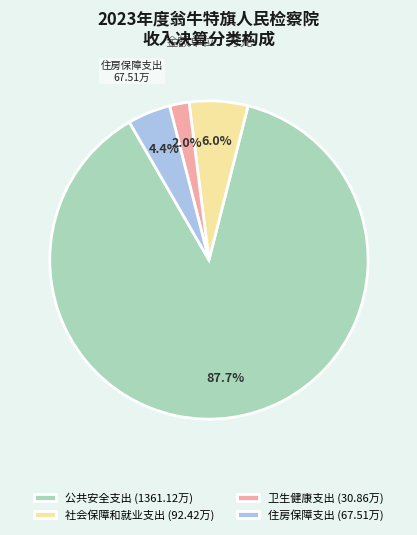

Which has a higher value, 住房保障支出 or 社会保障和就业支出?

社会保障和就业支出